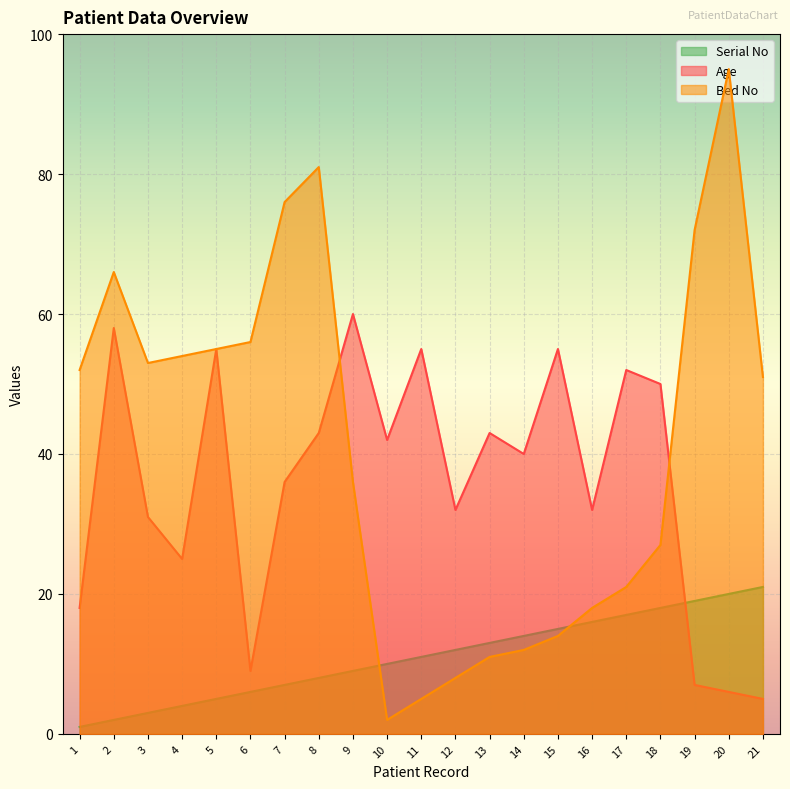

What is the total value across all series at 6?

71